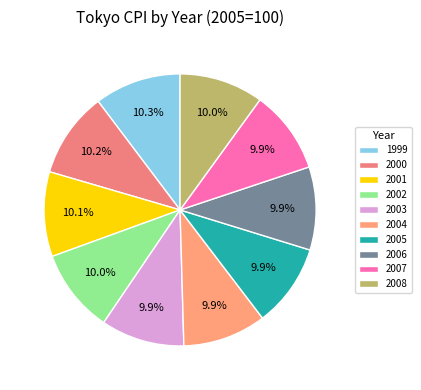

Is it true that 2004 is 10% of the pie?

True